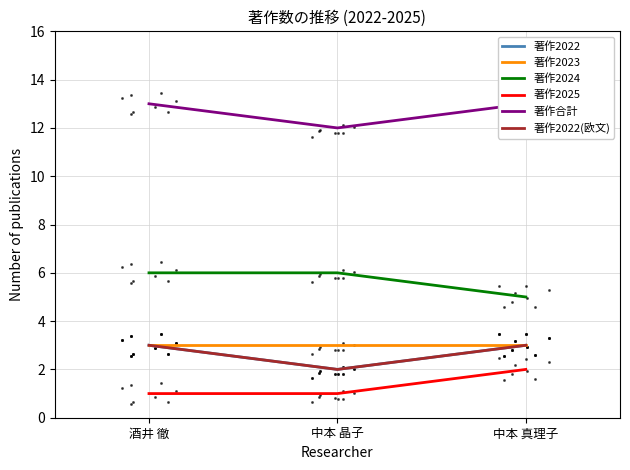

Which series has the largest Y range (max minus min)?

著作2022